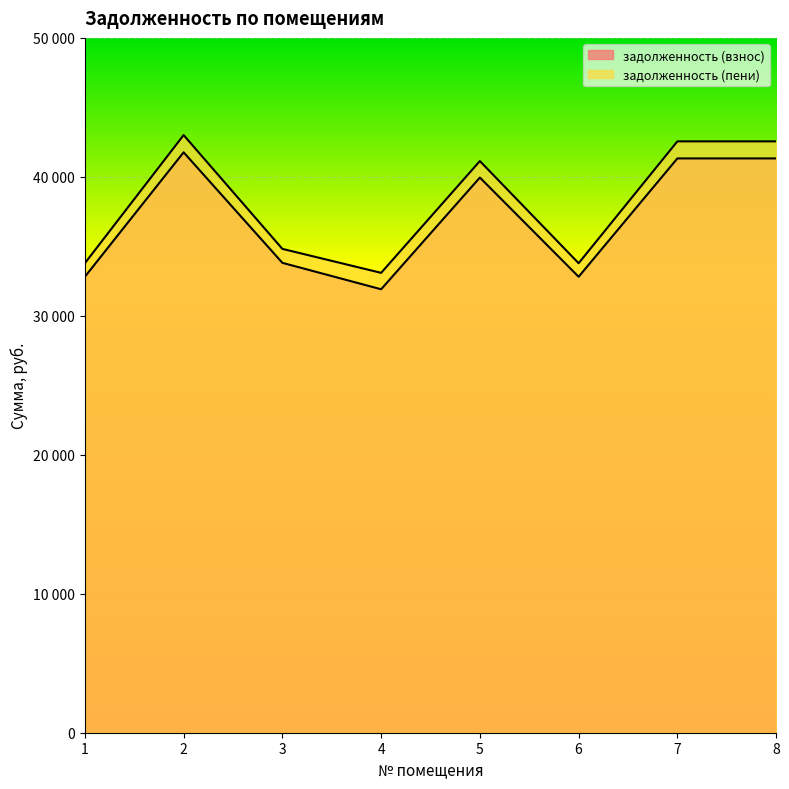

Which series has the largest range (max minus min)?

задолженность (пени)